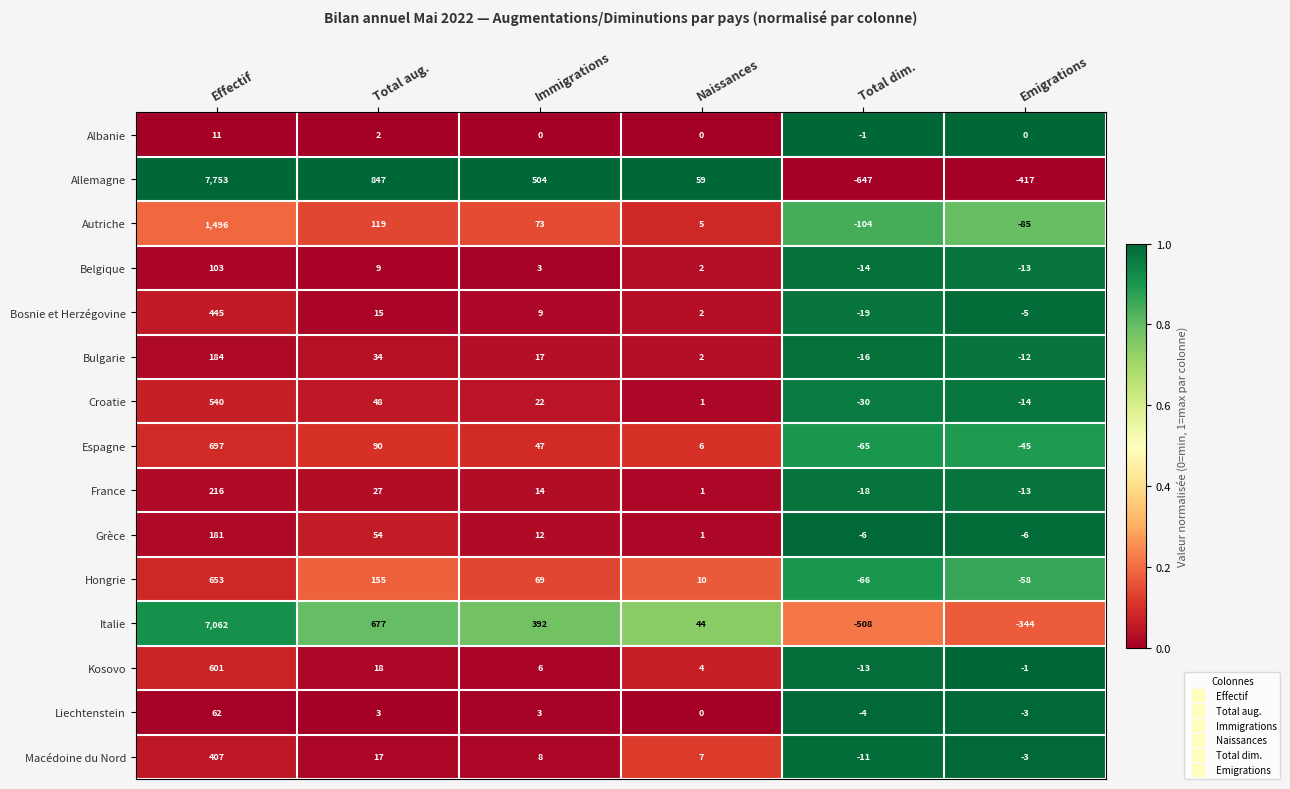

What is the difference between the maximum and minimum values in the Albanie series?

12